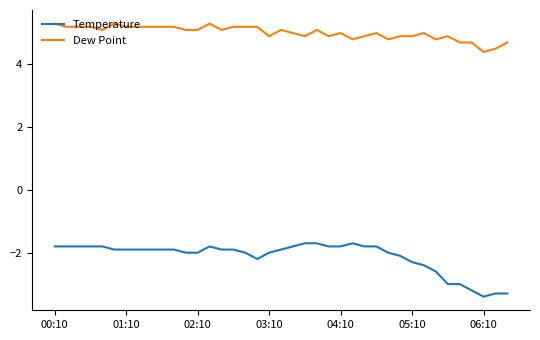

True or false: Dew Point and Temperature intersect in this chart.

False